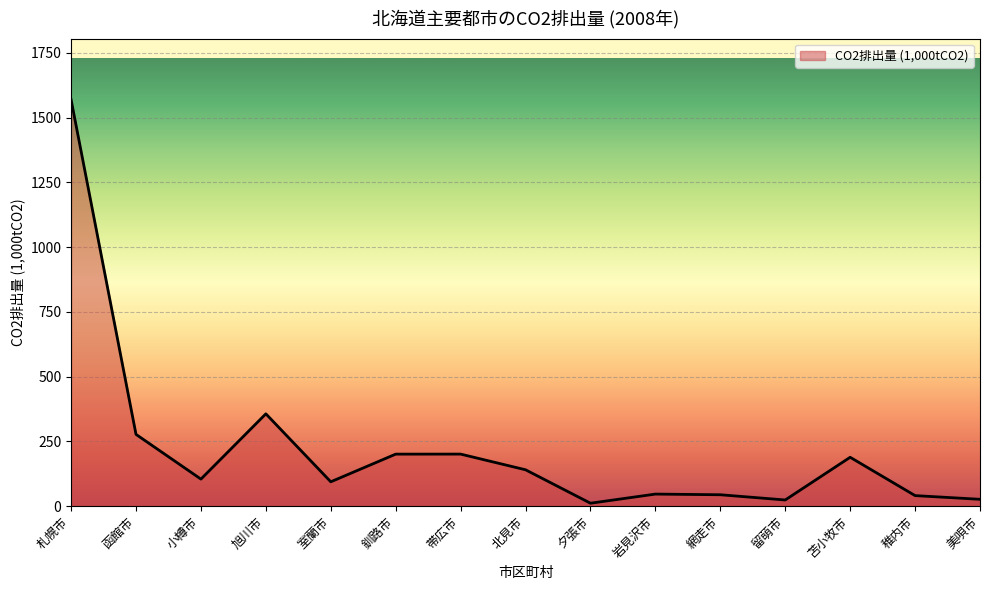

Is it true that the value at 帯広市 is 201.0?

True